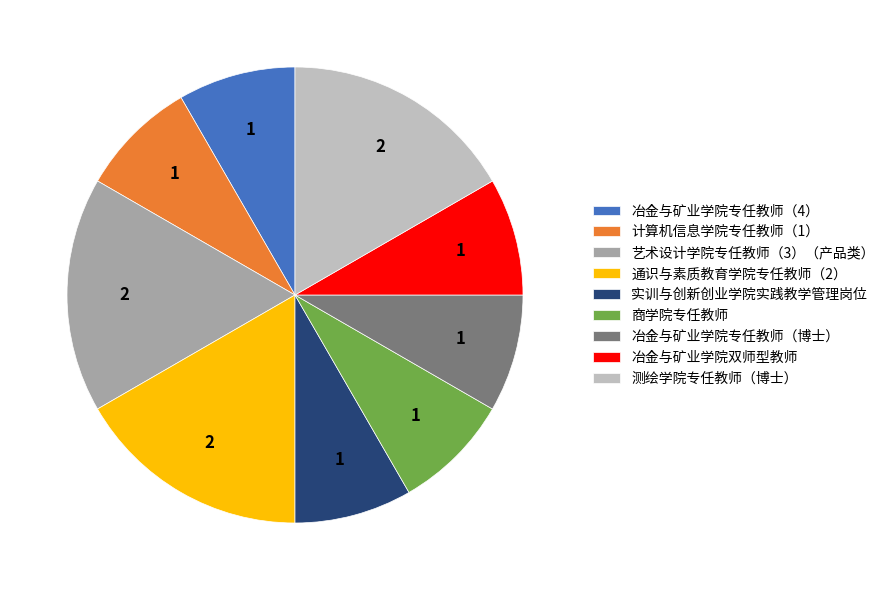

True or false: 冶金与矿业学院专任教师（博士） accounts for 8% of the total.

True